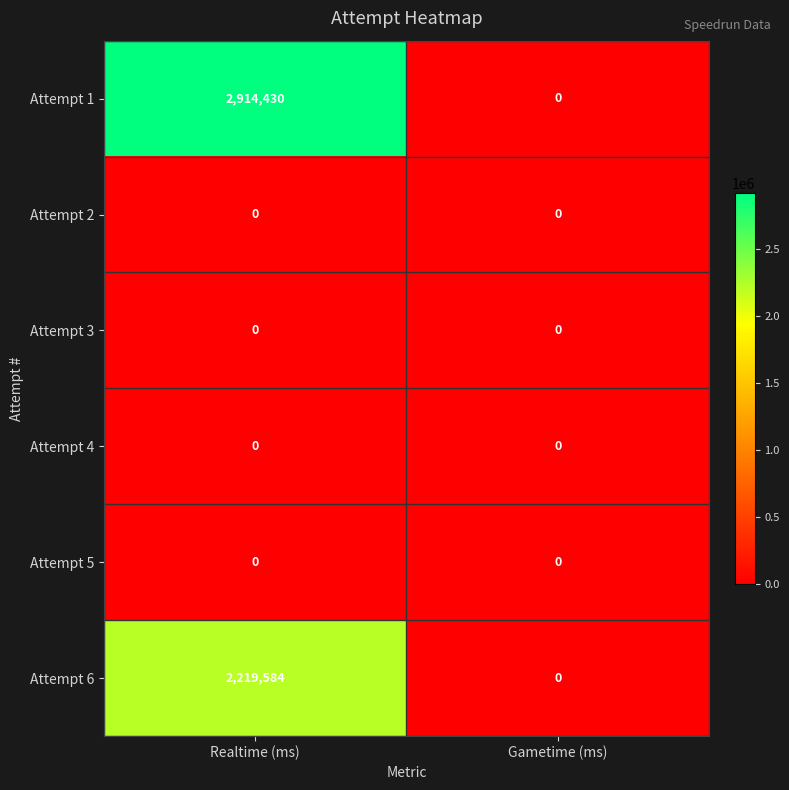

Which series has the largest total across all categories?

Attempt 1